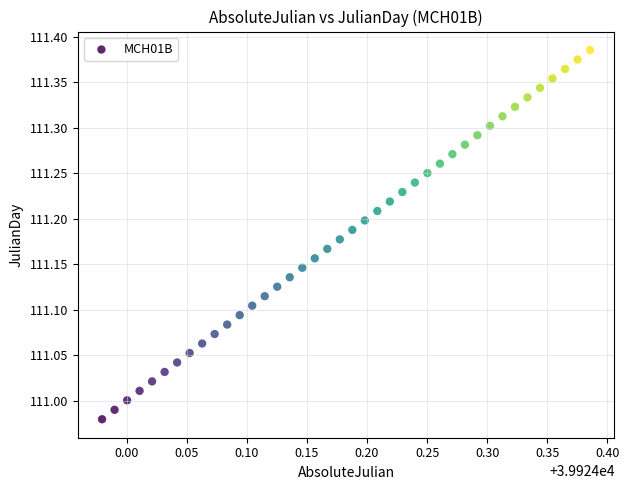

What is the range of X values (max minus min)?

0.4